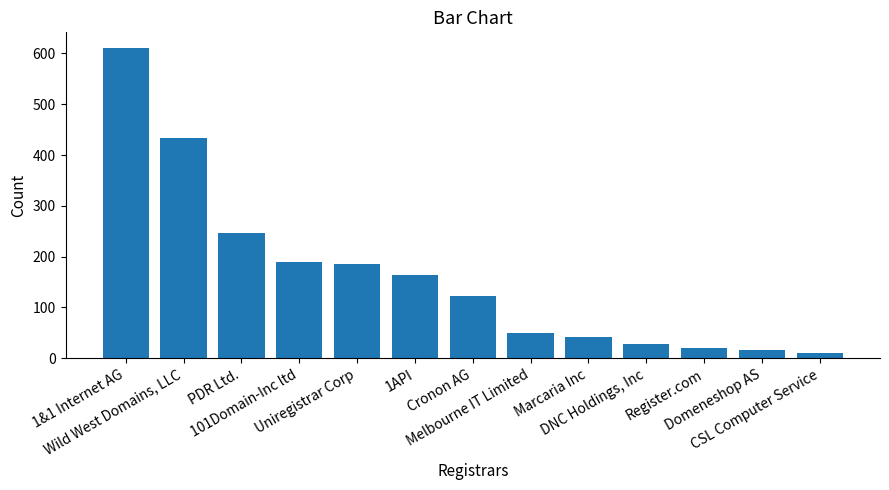

The value at 1API is 285. True or false?

False